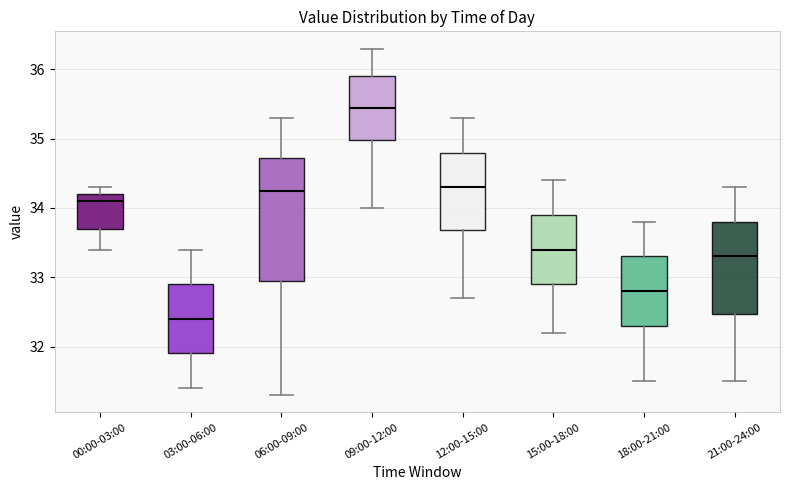

Reading left to right, transcribe this box plot: for each box, give where its median line is, the range the box spans, and where its two whiskers end, as read against the y-axis. The values are not printed on the chart, so give them approximately, as read against the axis.

00:00-03:00: median 34.1, box 33.7 to 34.2, whiskers 33.4 to 34.3
03:00-06:00: median 32.4, box 31.9 to 32.9, whiskers 31.4 to 33.4
06:00-09:00: median 34.3, box 33.0 to 34.7, whiskers 31.3 to 35.3
09:00-12:00: median 35.5, box 35.0 to 35.9, whiskers 34.0 to 36.3
12:00-15:00: median 34.3, box 33.7 to 34.8, whiskers 32.7 to 35.3
15:00-18:00: median 33.4, box 32.9 to 33.9, whiskers 32.2 to 34.4
18:00-21:00: median 32.8, box 32.3 to 33.3, whiskers 31.5 to 33.8
21:00-24:00: median 33.3, box 32.5 to 33.8, whiskers 31.5 to 34.3